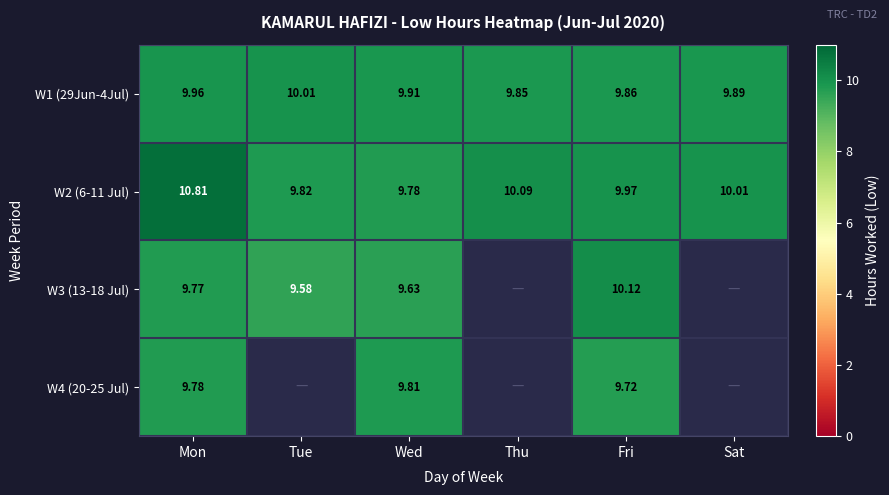

Which category has the lowest value in the W1 (29Jun-4Jul) series?

Thu